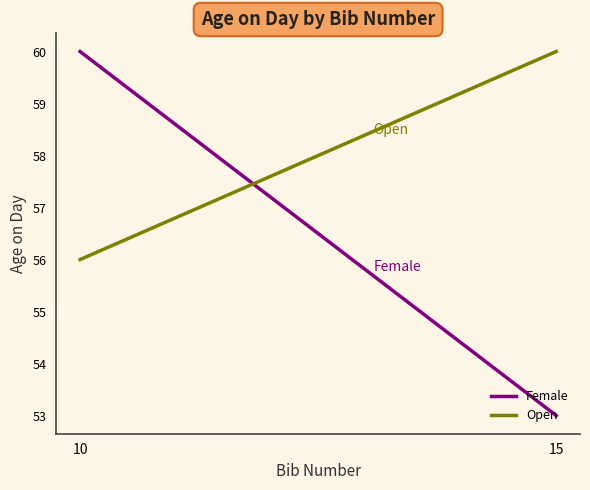

Which series has the largest total across all categories?

Open